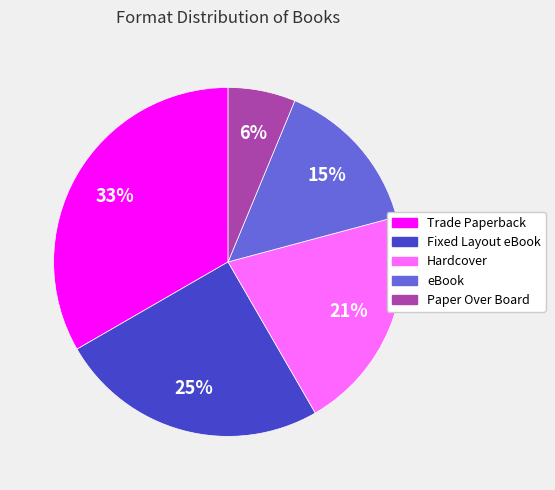

Rank the categories by value from lowest to highest.

Paper Over Board, eBook, Hardcover, Fixed Layout eBook, Trade Paperback